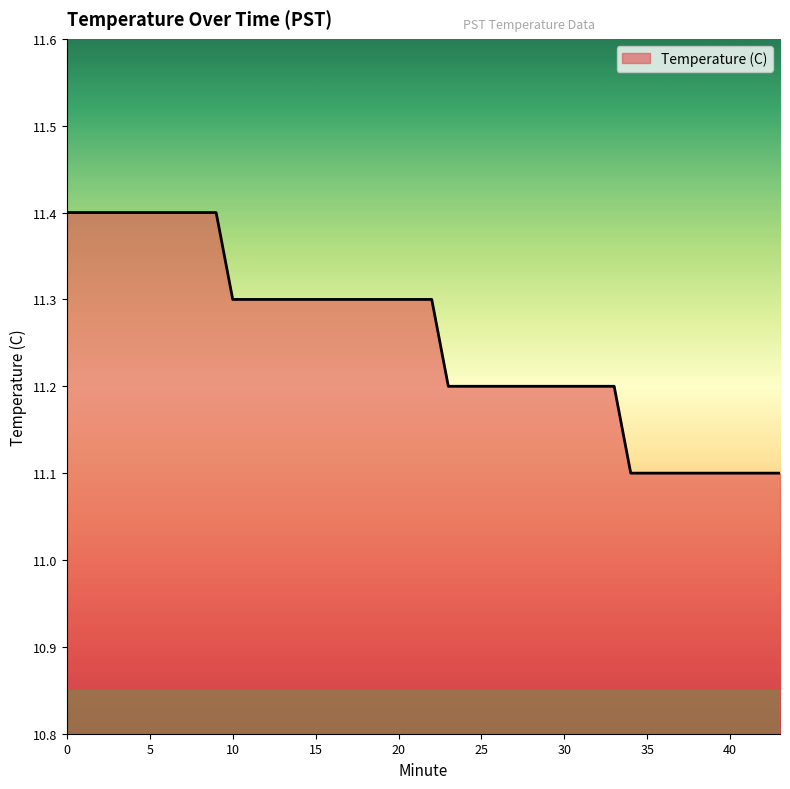

How many values are between 11 and 12?

40